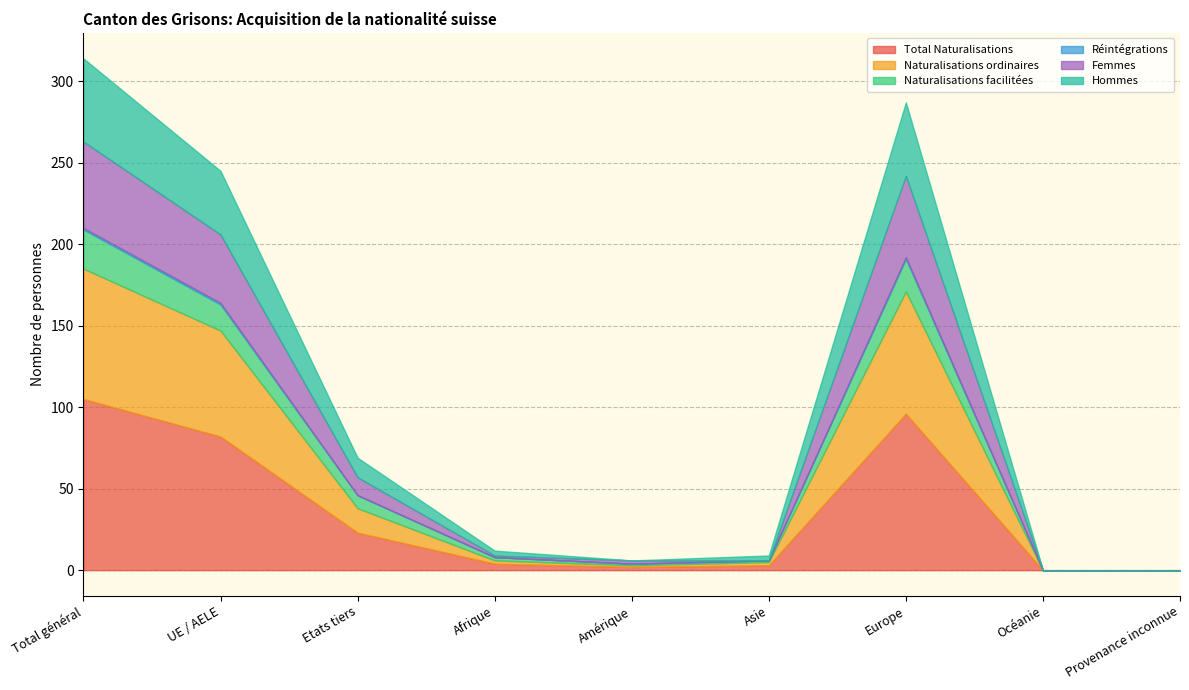

At which category is the sum across all series the highest?

Total général